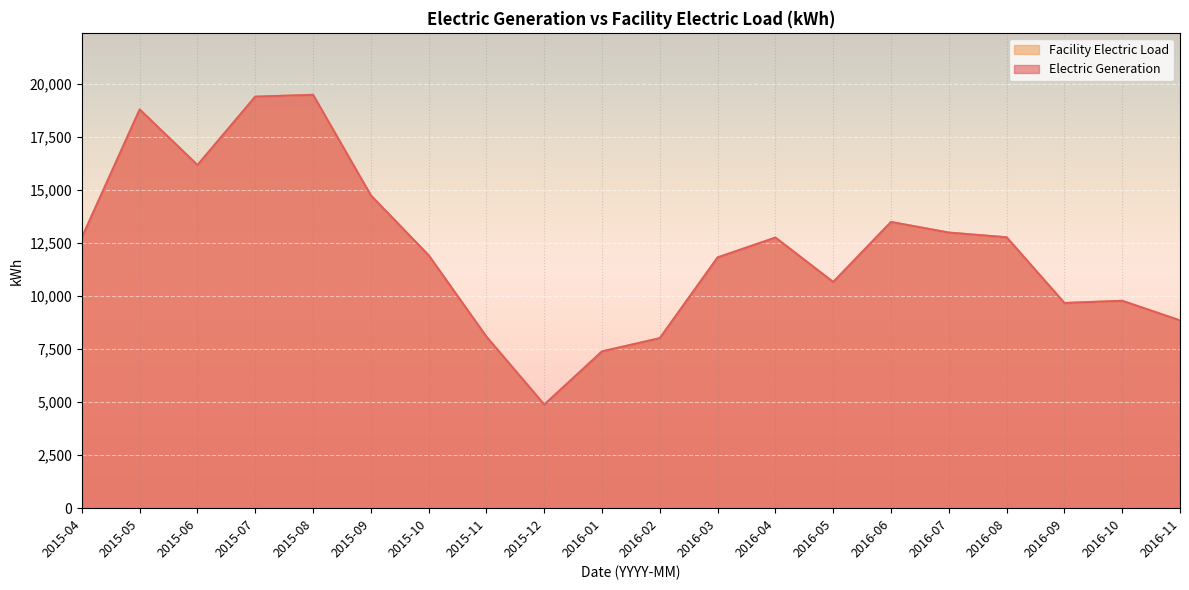

True or false: Electric Generation has a value of 27509 at 2015-06.

False